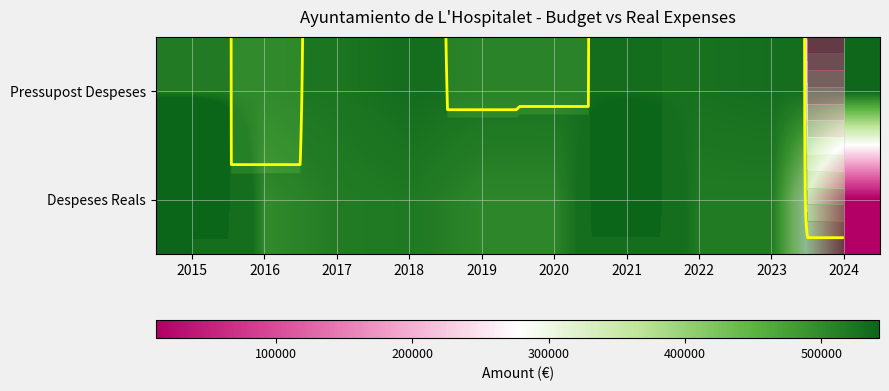

What is the minimum value for Despeses Reals?

12180.6